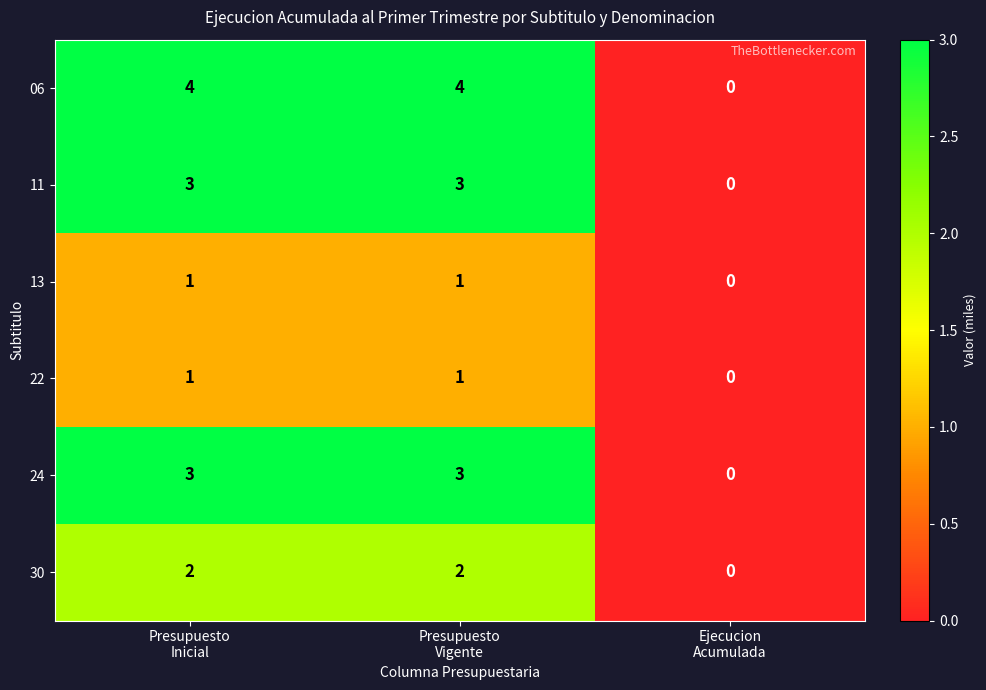

Which series has the largest total across all categories?

06